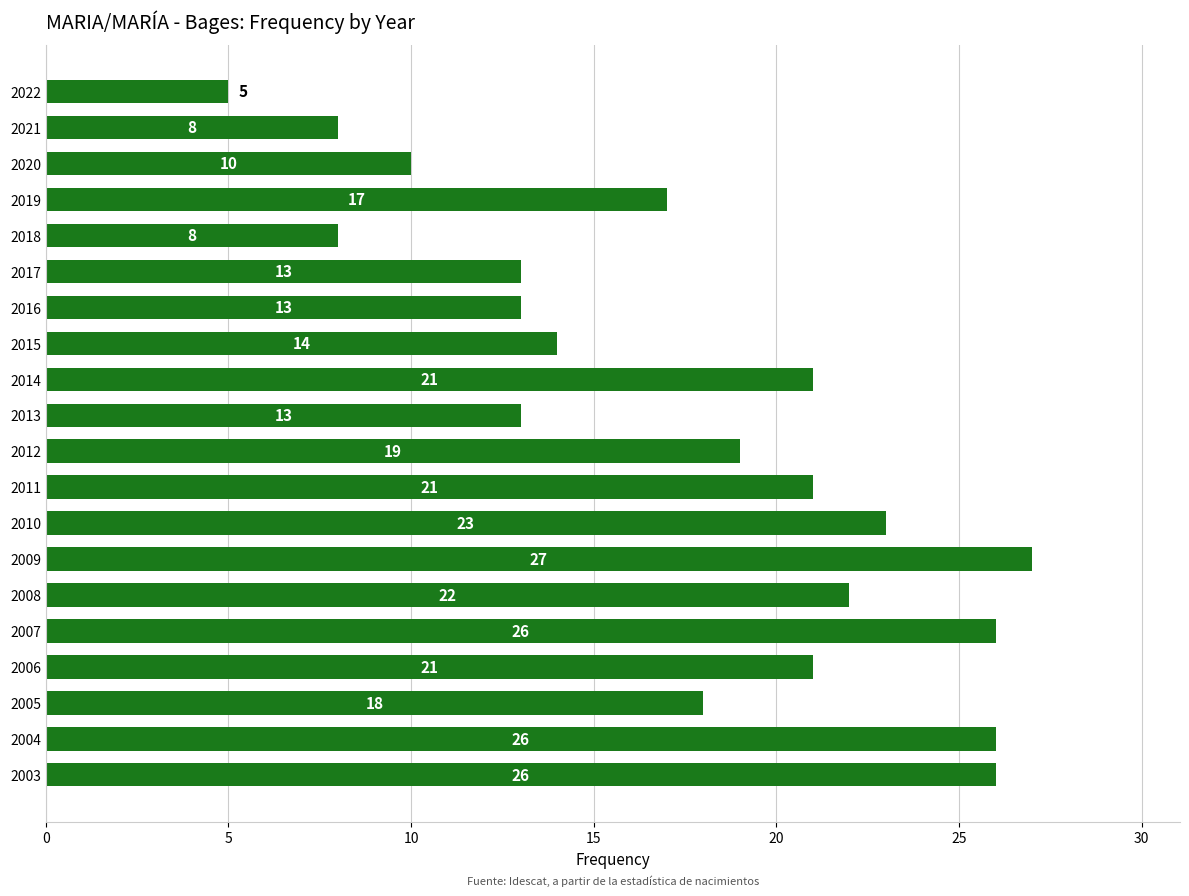

Reading bottom to top, extract all data points from this chart.

2003=26	2004=26	2005=18	2006=21	2007=26	2008=22	2009=27	2010=23	2011=21	2012=19	2013=13	2014=21	2015=14	2016=13	2017=13	2018=8	2019=17	2020=10	2021=8	2022=5